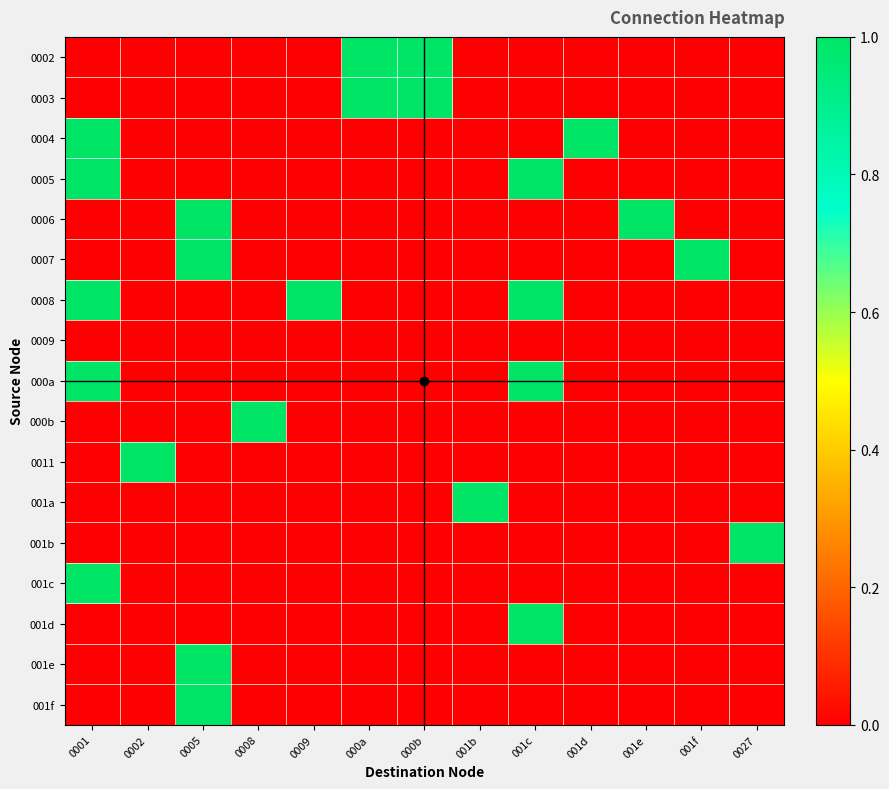

Reading right to left, what are all the values shown in this chart?

0002: 0027=0	001f=0	001e=0	001d=0	001c=0	001b=0	000b=1	000a=1	0009=0	0008=0	0005=0	0002=0	0001=0
0003: 0027=0	001f=0	001e=0	001d=0	001c=0	001b=0	000b=1	000a=1	0009=0	0008=0	0005=0	0002=0	0001=0
0004: 0027=0	001f=0	001e=0	001d=1	001c=0	001b=0	000b=0	000a=0	0009=0	0008=0	0005=0	0002=0	0001=1
0005: 0027=0	001f=0	001e=0	001d=0	001c=1	001b=0	000b=0	000a=0	0009=0	0008=0	0005=0	0002=0	0001=1
0006: 0027=0	001f=0	001e=1	001d=0	001c=0	001b=0	000b=0	000a=0	0009=0	0008=0	0005=1	0002=0	0001=0
0007: 0027=0	001f=1	001e=0	001d=0	001c=0	001b=0	000b=0	000a=0	0009=0	0008=0	0005=1	0002=0	0001=0
0008: 0027=0	001f=0	001e=0	001d=0	001c=1	001b=0	000b=0	000a=0	0009=1	0008=0	0005=0	0002=0	0001=1
0009: 0027=0	001f=0	001e=0	001d=0	001c=0	001b=0	000b=0	000a=0	0009=0	0008=0	0005=0	0002=0	0001=0
000a: 0027=0	001f=0	001e=0	001d=0	001c=1	001b=0	000b=0	000a=0	0009=0	0008=0	0005=0	0002=0	0001=1
000b: 0027=0	001f=0	001e=0	001d=0	001c=0	001b=0	000b=0	000a=0	0009=0	0008=1	0005=0	0002=0	0001=0
0011: 0027=0	001f=0	001e=0	001d=0	001c=0	001b=0	000b=0	000a=0	0009=0	0008=0	0005=0	0002=1	0001=0
001a: 0027=0	001f=0	001e=0	001d=0	001c=0	001b=1	000b=0	000a=0	0009=0	0008=0	0005=0	0002=0	0001=0
001b: 0027=1	001f=0	001e=0	001d=0	001c=0	001b=0	000b=0	000a=0	0009=0	0008=0	0005=0	0002=0	0001=0
001c: 0027=0	001f=0	001e=0	001d=0	001c=0	001b=0	000b=0	000a=0	0009=0	0008=0	0005=0	0002=0	0001=1
001d: 0027=0	001f=0	001e=0	001d=0	001c=1	001b=0	000b=0	000a=0	0009=0	0008=0	0005=0	0002=0	0001=0
001e: 0027=0	001f=0	001e=0	001d=0	001c=0	001b=0	000b=0	000a=0	0009=0	0008=0	0005=1	0002=0	0001=0
001f: 0027=0	001f=0	001e=0	001d=0	001c=0	001b=0	000b=0	000a=0	0009=0	0008=0	0005=1	0002=0	0001=0